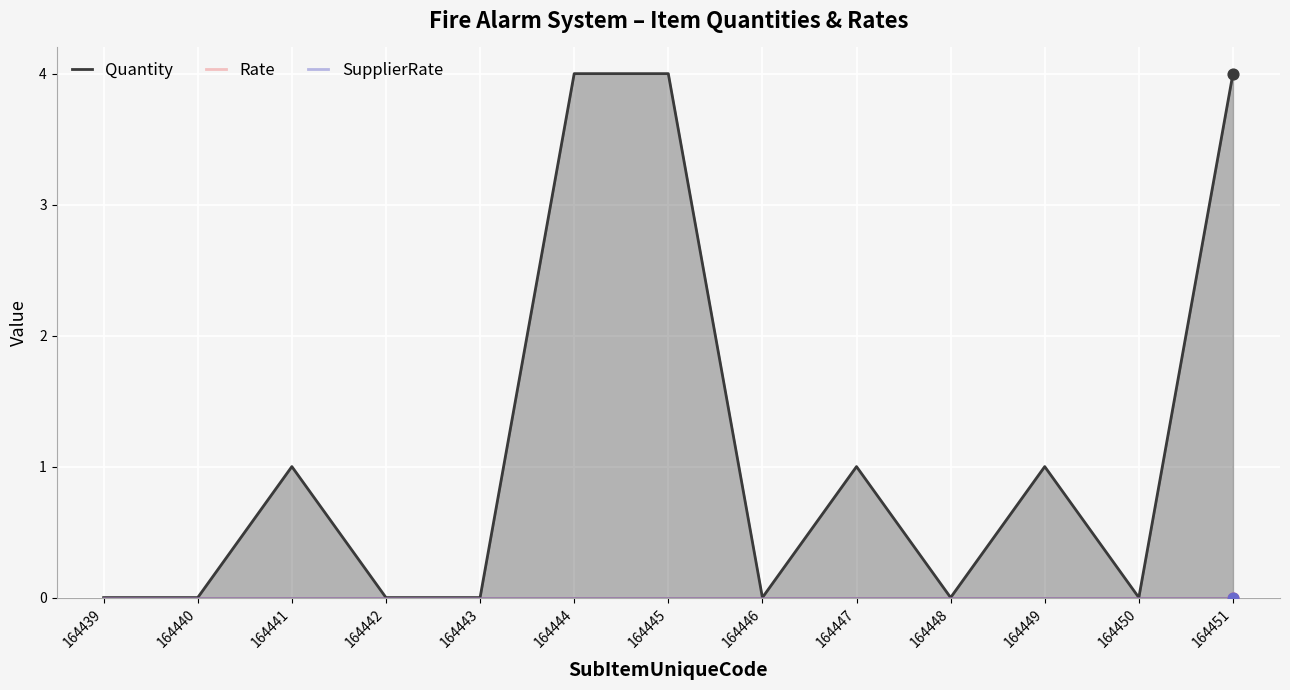

At which category is the sum across all series the highest?

164444